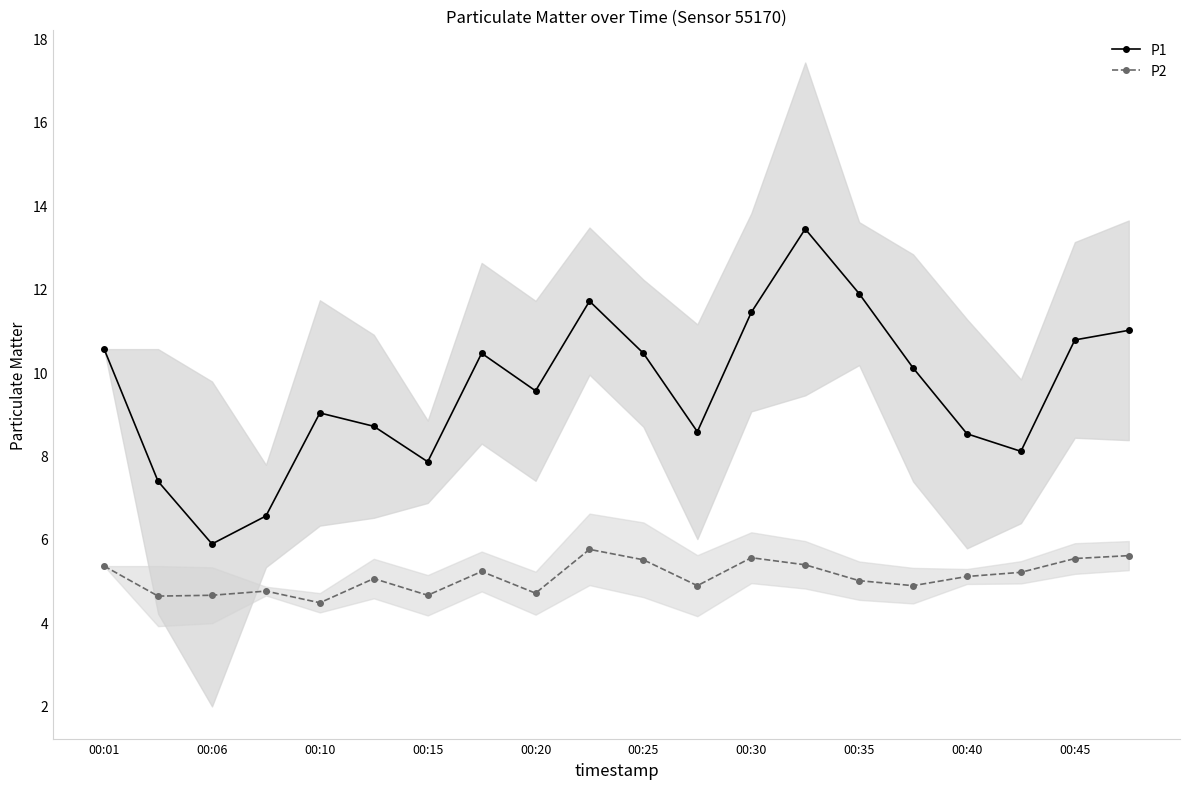

The value of P1 at 00:40 is 11.8. True or false?

False